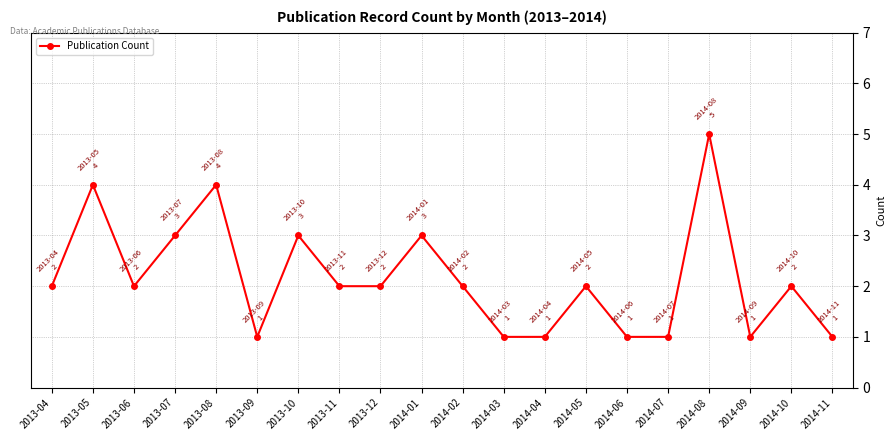

Between 2014-08 and 2014-06, which is larger?

2014-08